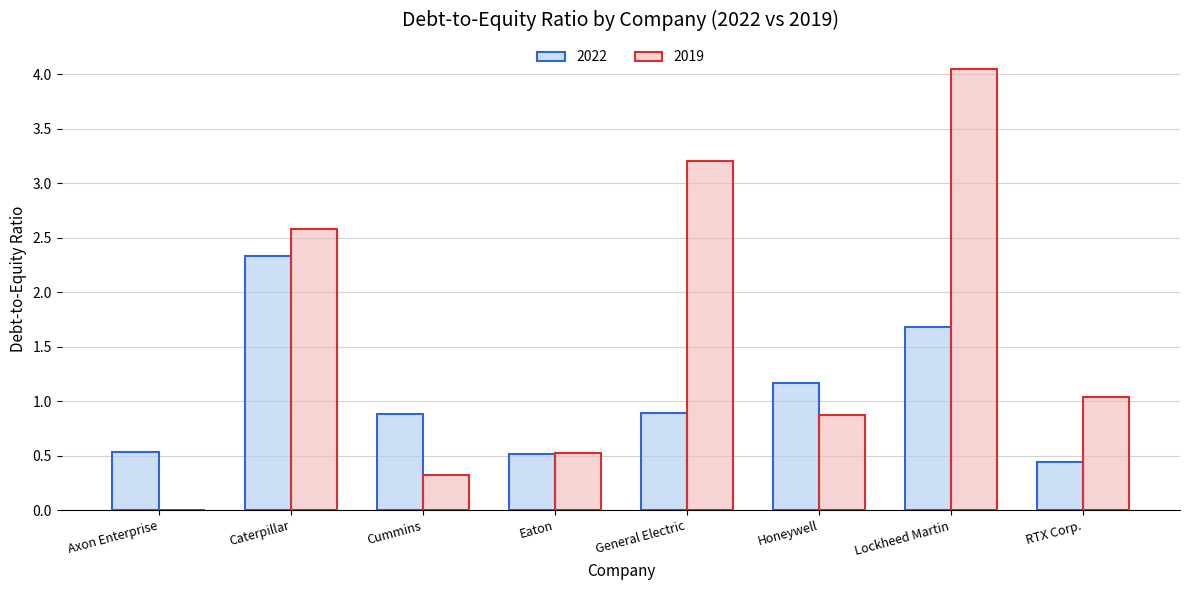

At which category is the sum across all series the highest?

Lockheed Martin